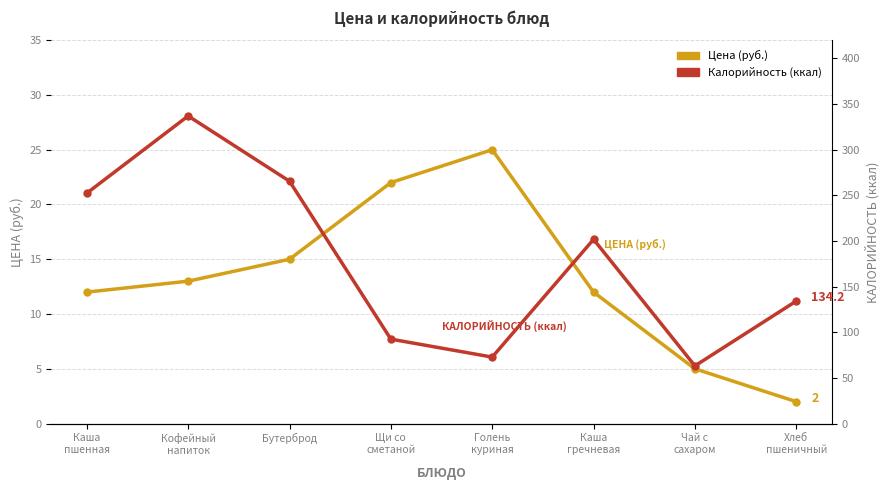

What is the minimum value shown in the chart?

2.0